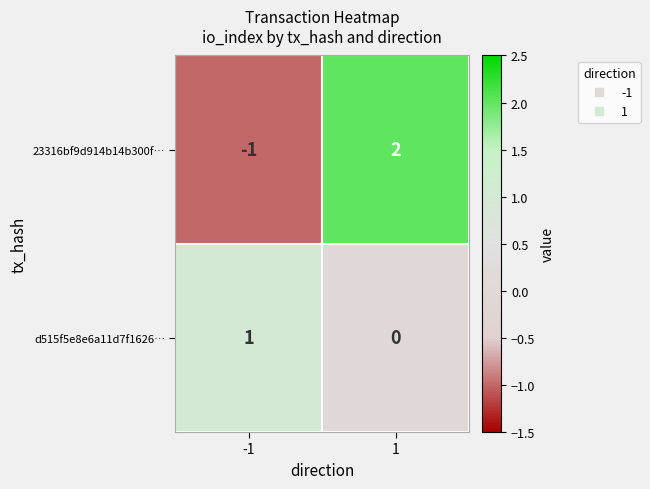

What is the difference between the 23316bf9d914b14b300f… values at 1 and -1?

3